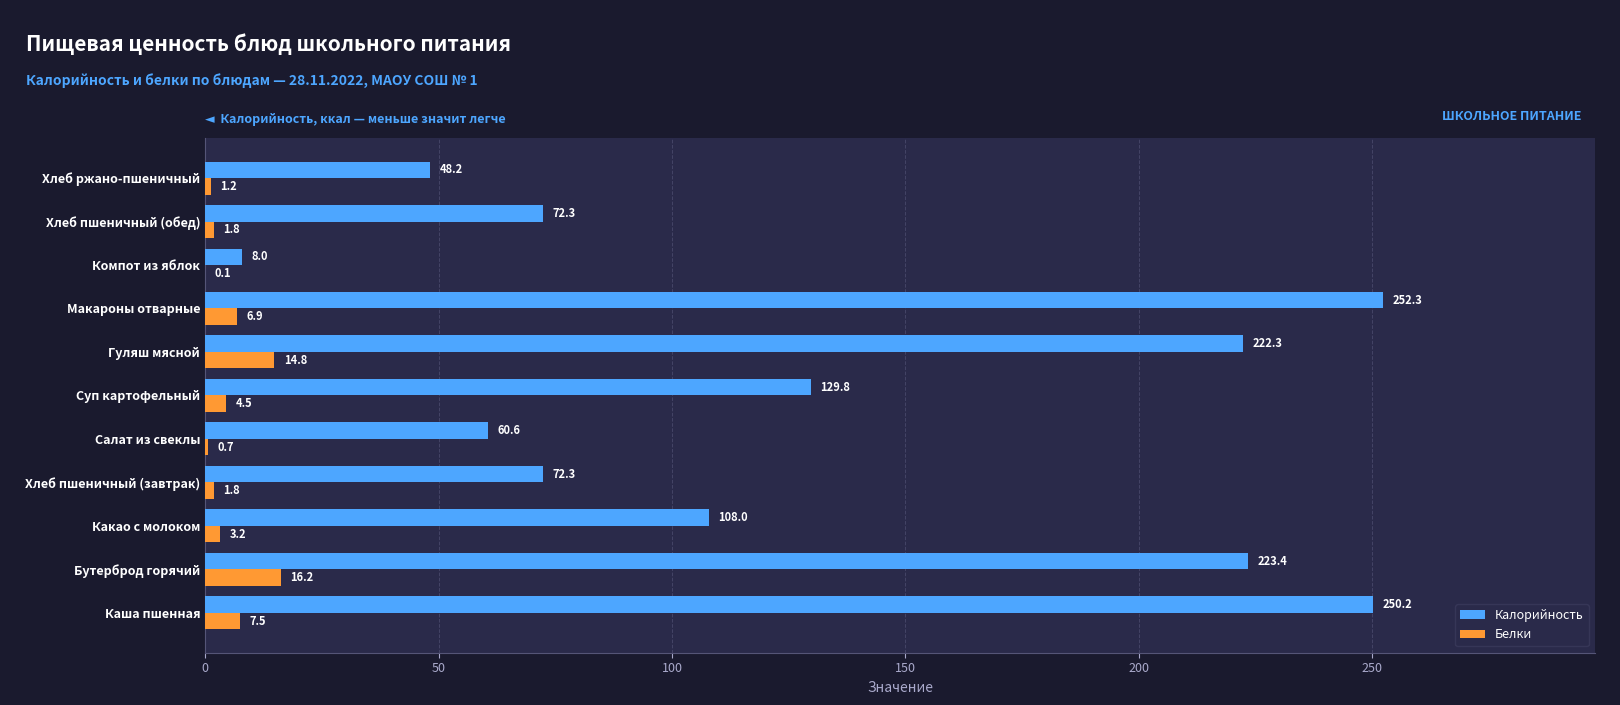

How many data points in Калорийность are above 107?

6